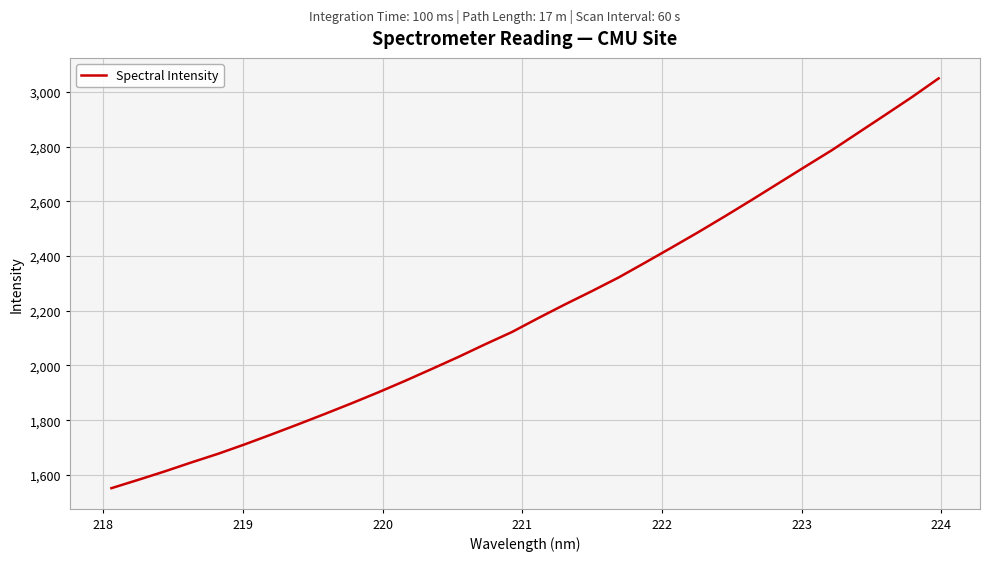

What is the difference between the maximum and minimum values?

1498.8